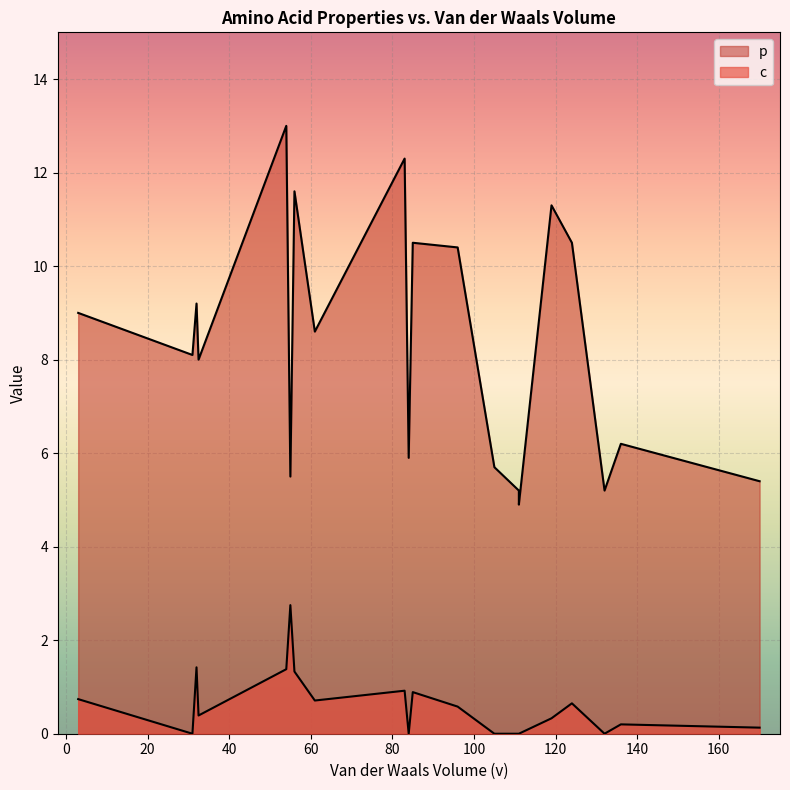

True or false: p and c intersect in this chart.

False